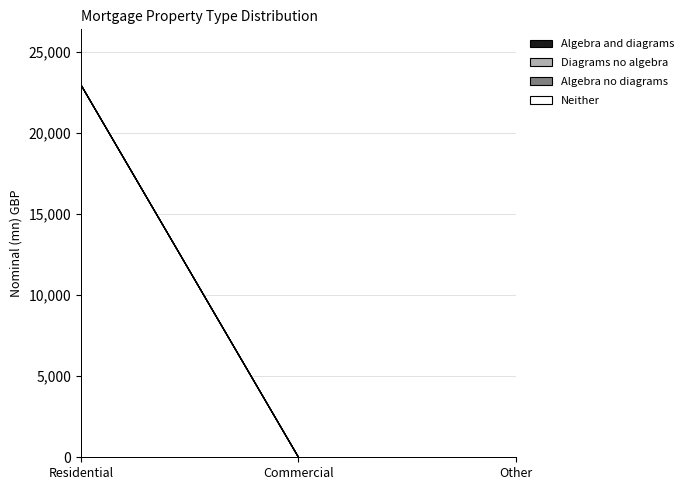

At which category is the sum across all series the highest?

Residential